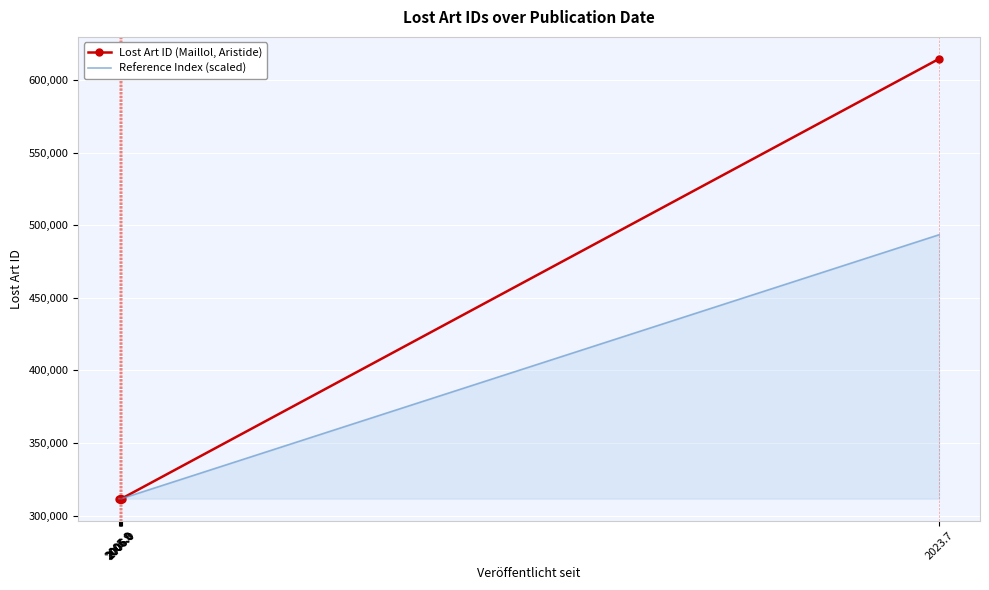

What are all the series names shown in the legend?

Lost Art ID (Maillol, Aristide), Reference Index (scaled)